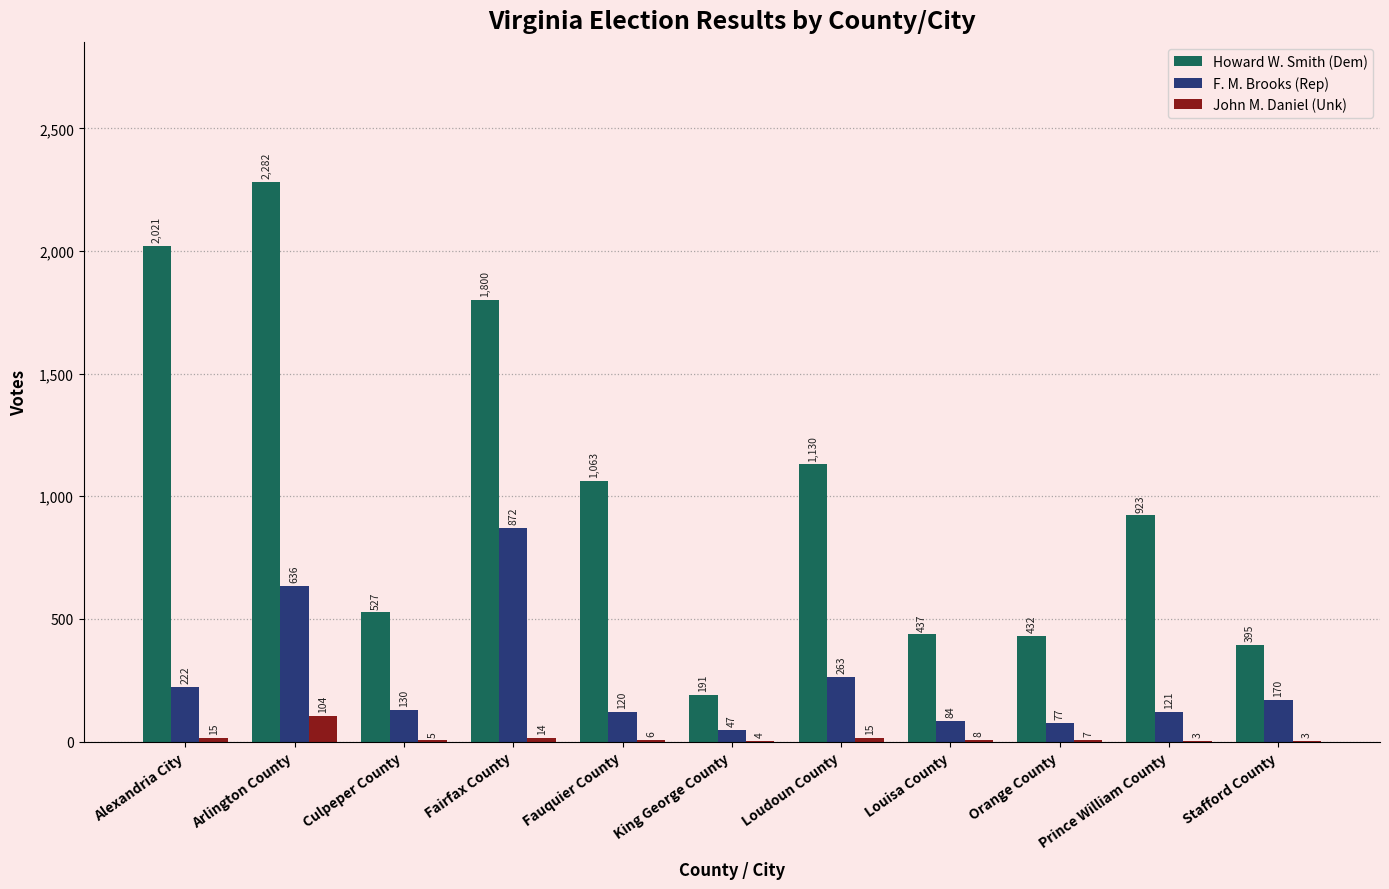

Which series has the largest total across all categories?

Howard W. Smith (Dem)